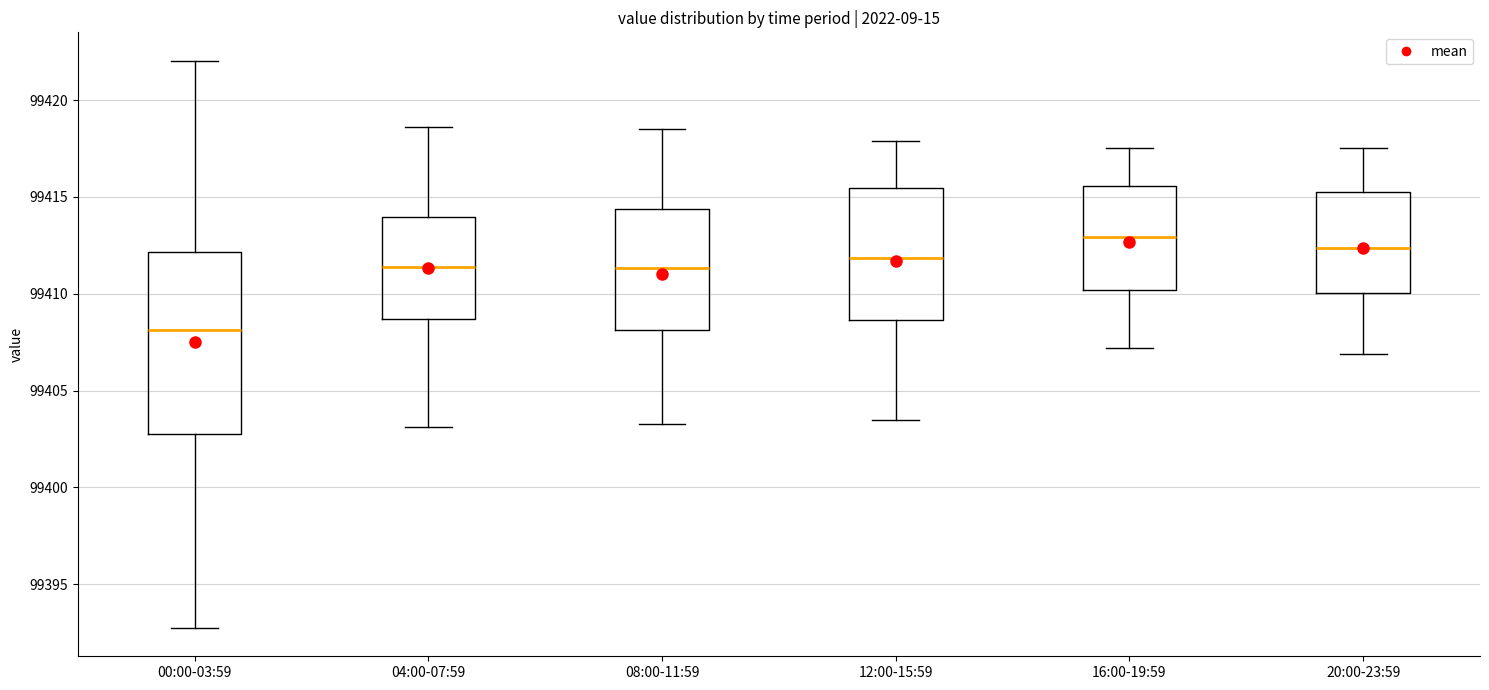

Which box has the highest median line?

16:00-19:59